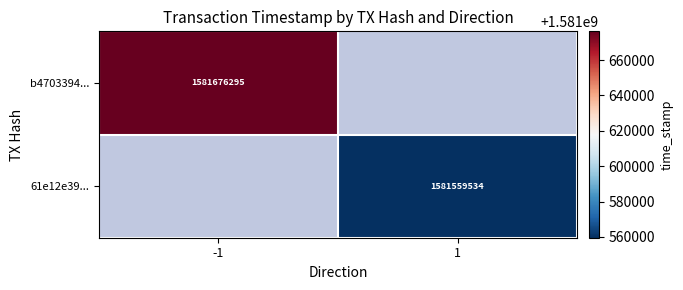

The b4703394... series shows 1581676295 at -1. True or false?

True